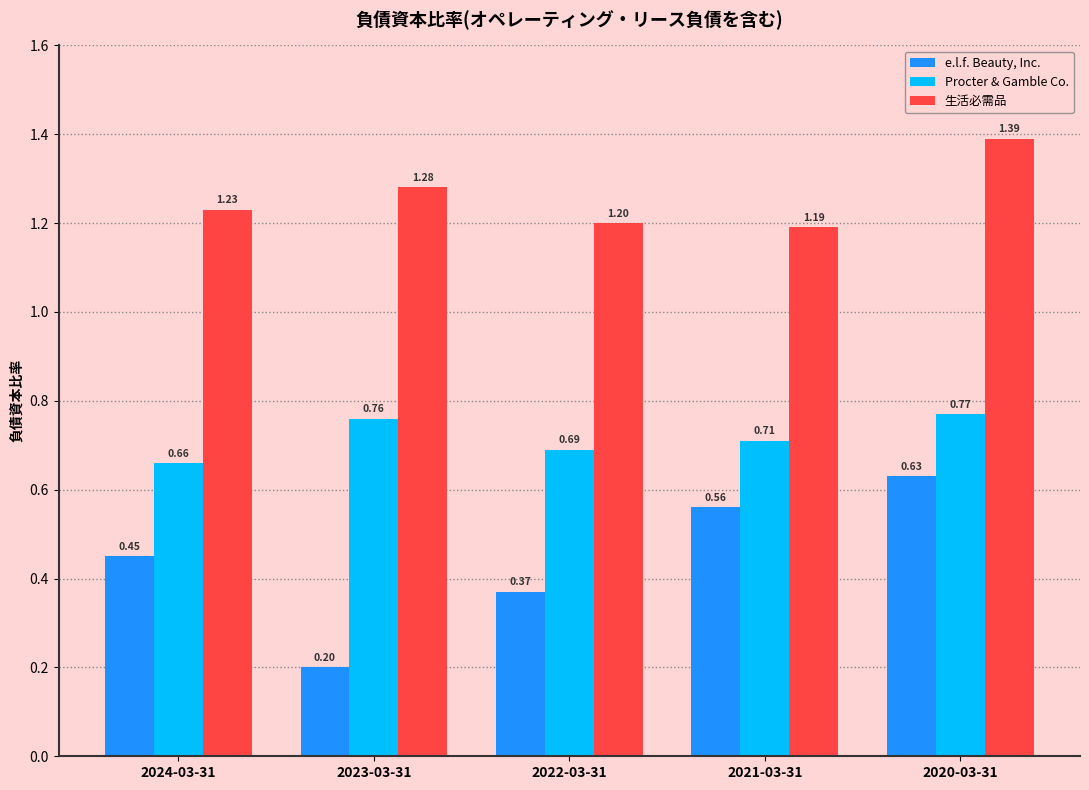

List the series in order of their overall mean, lowest first.

e.l.f. Beauty, Inc., Procter & Gamble Co., 生活必需品